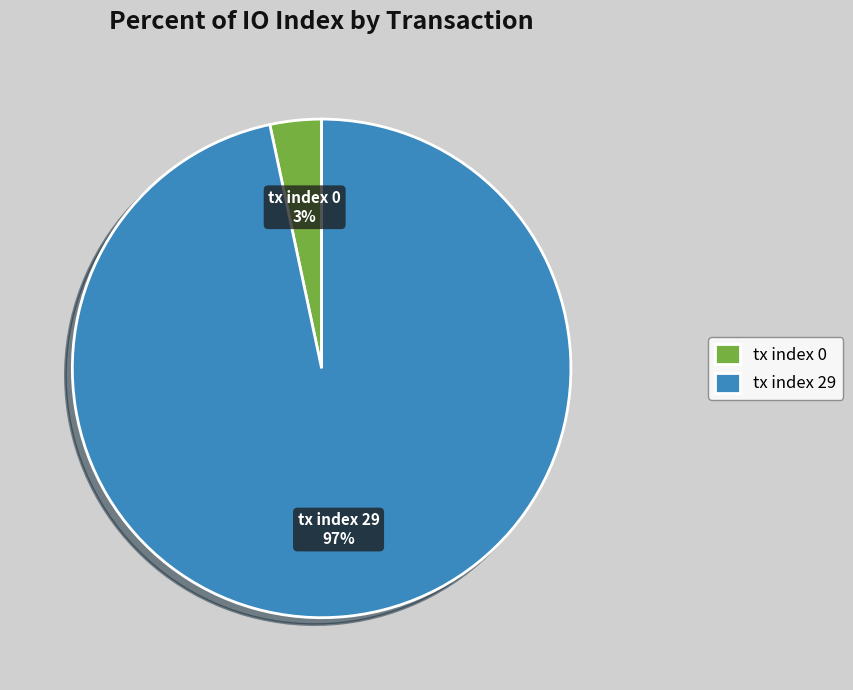

Which slice represents more than half of the pie?

tx index 29